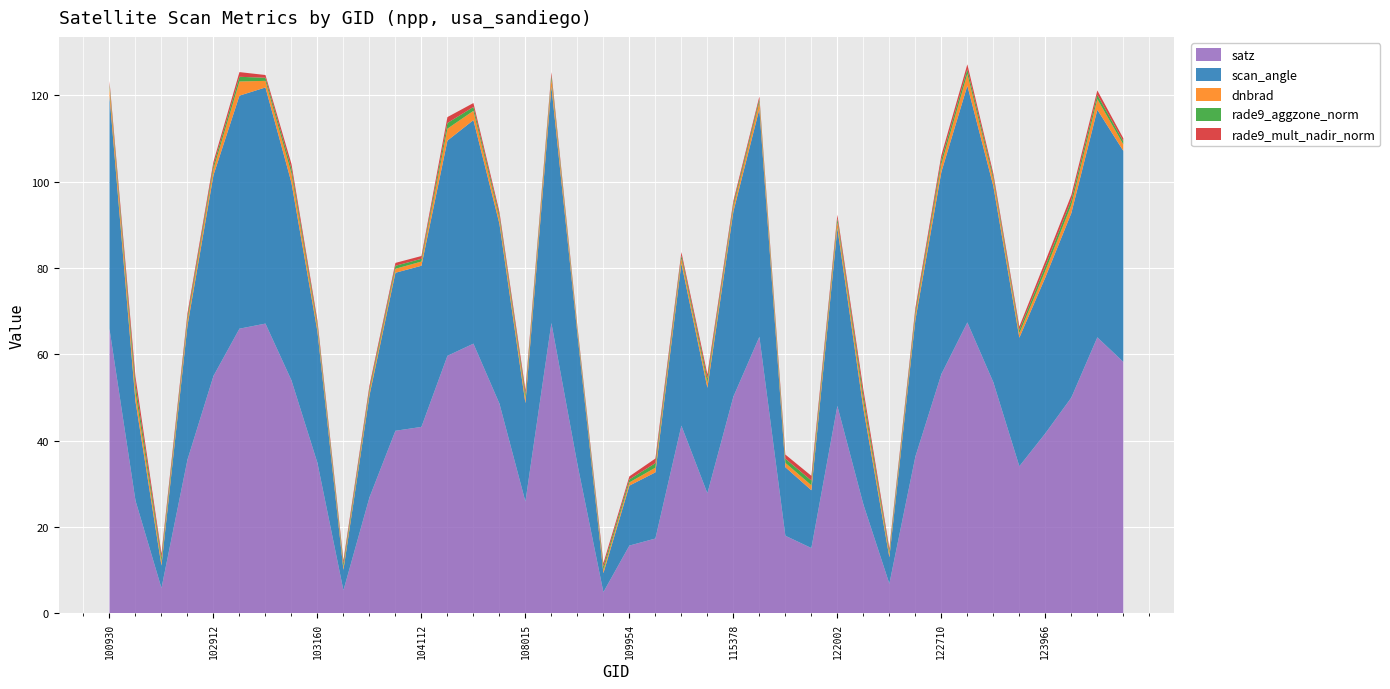

What is the highest value of the satz series?

67.4